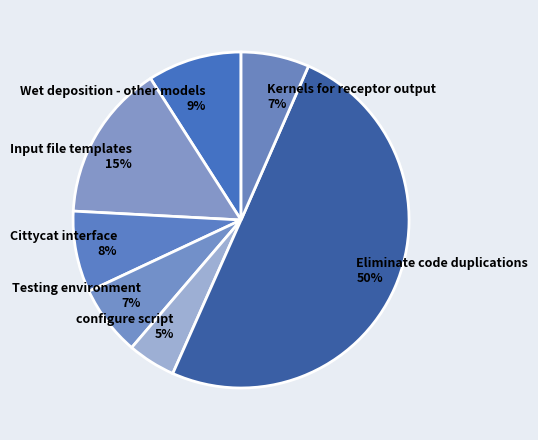

To the nearest percent, what percentage of the pie is Testing environment?

7%